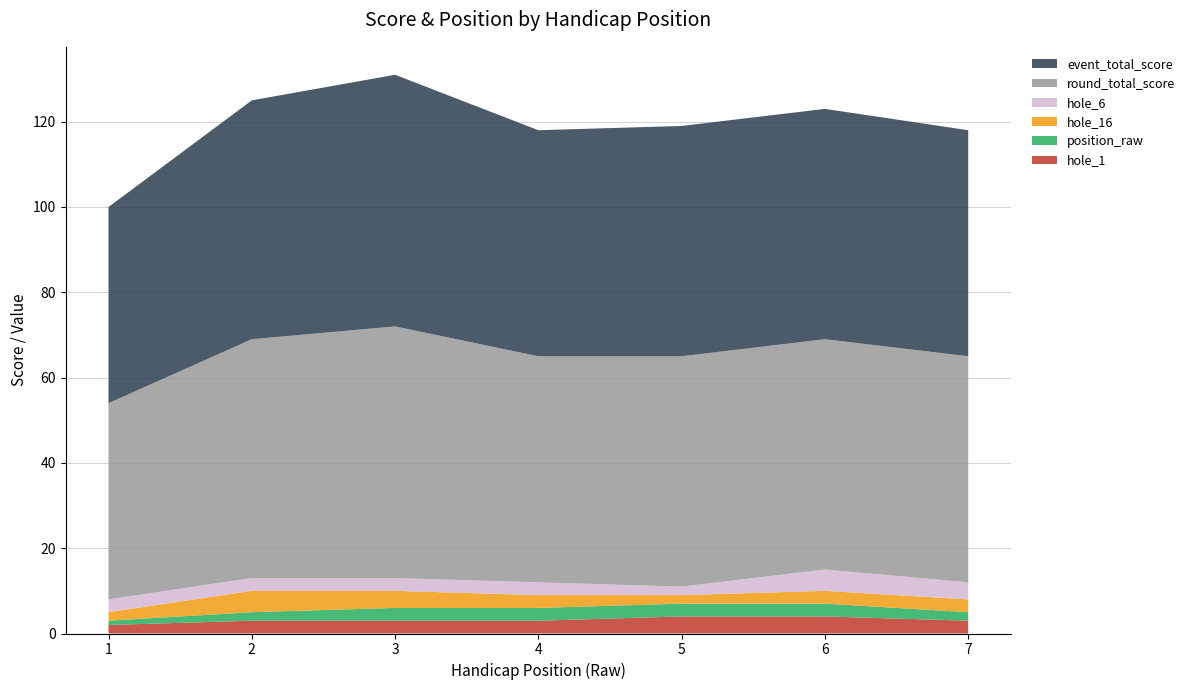

Reading left to right, list all the values displayed in this chart.

event_total_score: 1=46	2=56	3=59	4=53	5=54	6=54	7=53
round_total_score: 1=46	2=56	3=59	4=53	5=54	6=54	7=53
hole_6: 1=3	2=3	3=3	4=3	5=2	6=5	7=4
hole_16: 1=2	2=5	3=4	4=3	5=2	6=3	7=3
position_raw: 1=1	2=2	3=3	4=3	5=3	6=3	7=2
hole_1: 1=2	2=3	3=3	4=3	5=4	6=4	7=3